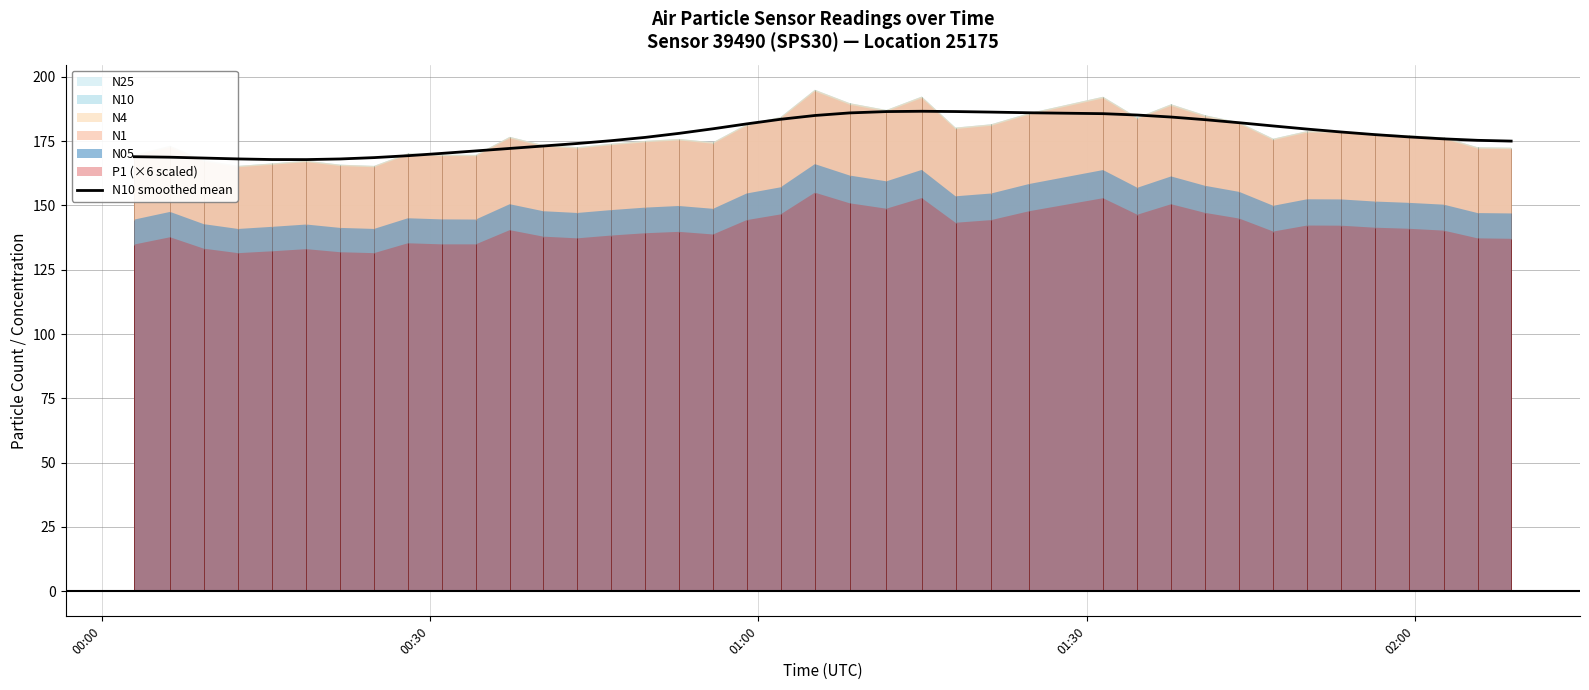

What is the lowest value of the N10 smoothed mean series?

167.8